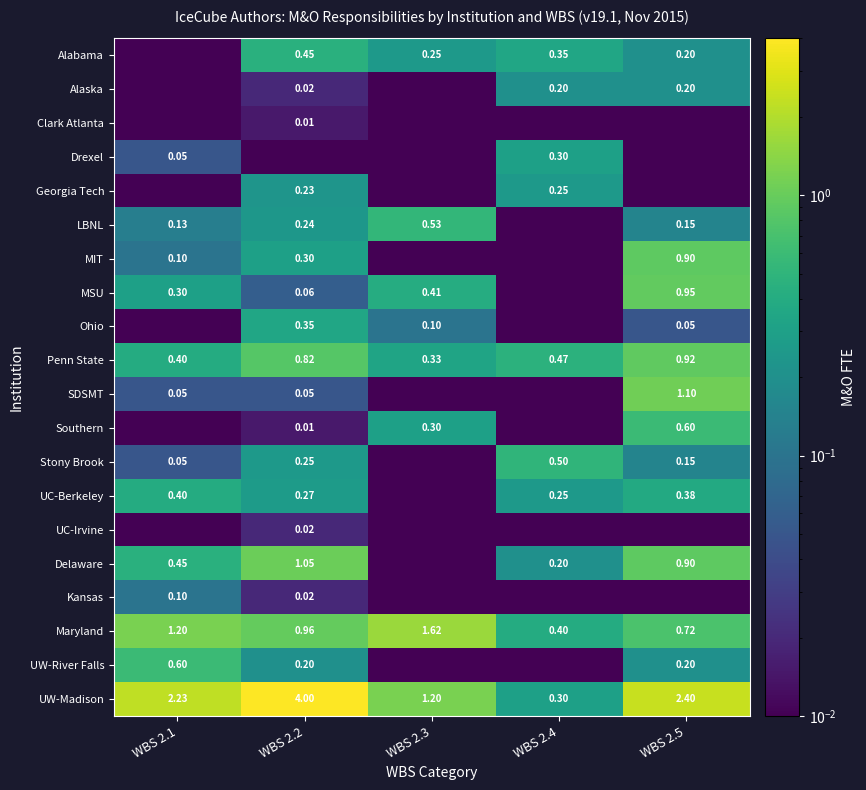

Is the value of Drexel at WBS 2.1 greater than the value of Maryland at WBS 2.2?

No